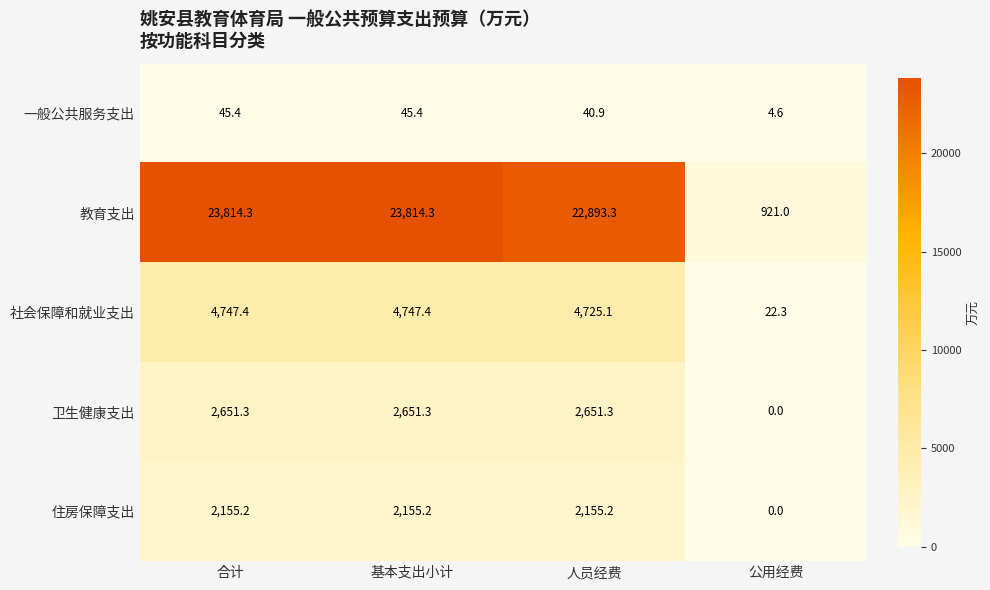

Is it true that 社会保障和就业支出 equals 4725.1 at 人员经费?

True